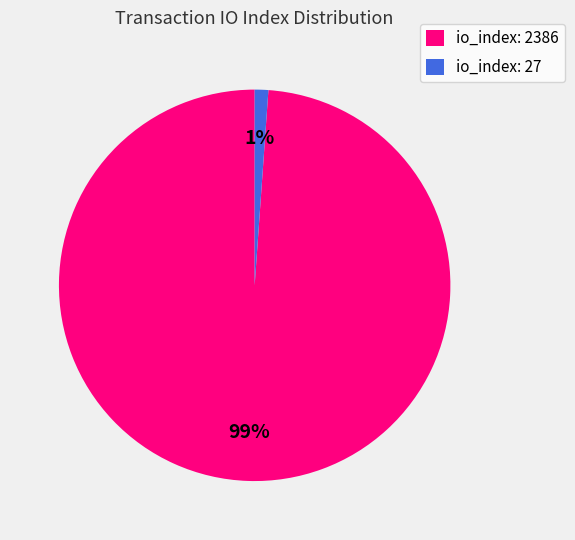

To the nearest percent, what portion does io_index: 2386 represent?

99%